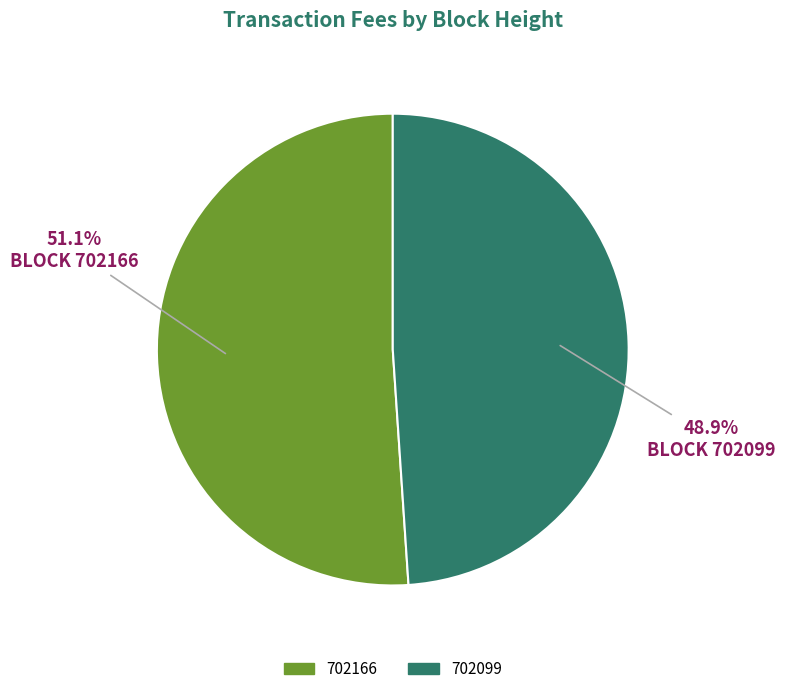

Rank the categories by value from highest to lowest.

702166, 702099